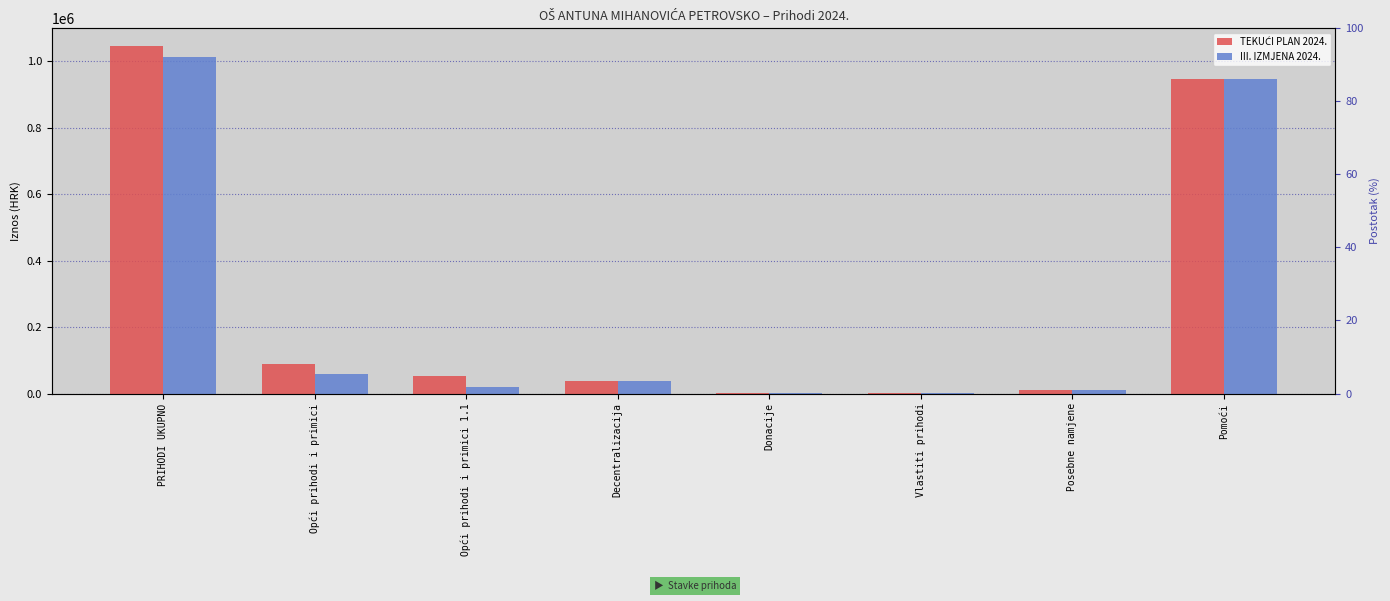

What is the difference between the second highest and minimum values in the III. IZMJENA 2024. series?

946645.0